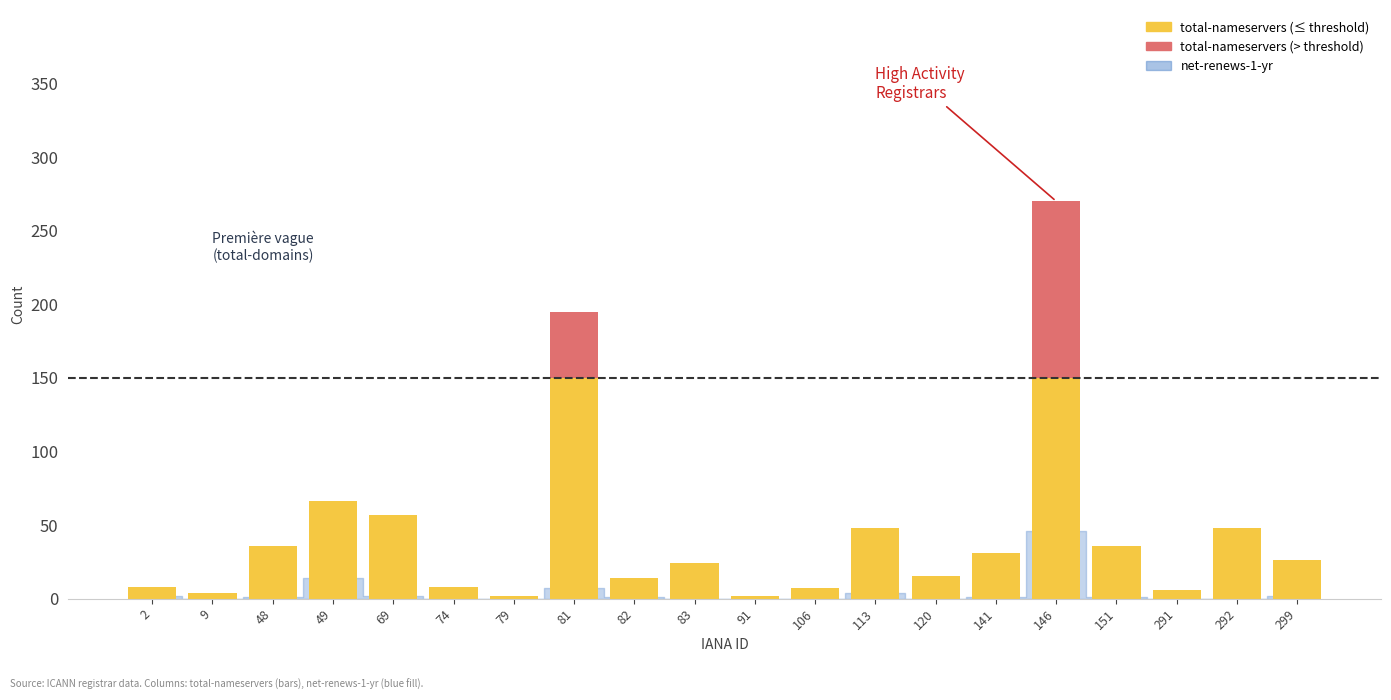

At which category is the sum across all series the highest?

146